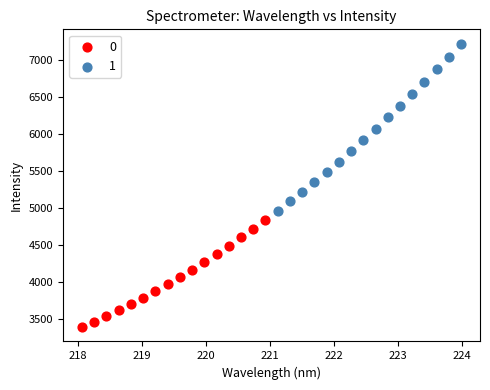

What are all the series names shown in the legend?

0, 1